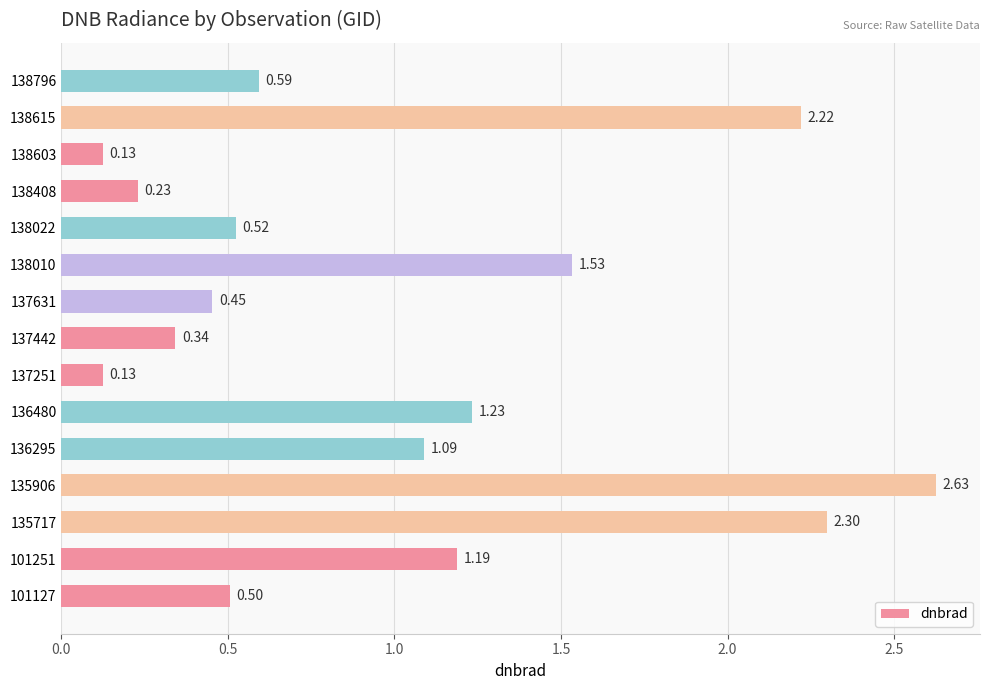

Where is the data nearest to the value 1?

136295